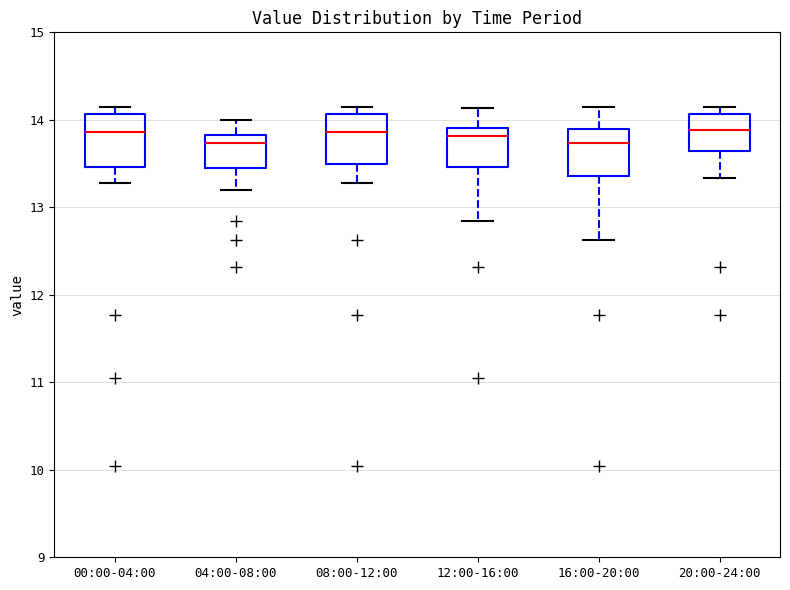

Where is the lower edge of the box for 08:00-12:00 on the y-axis? The values are not printed on the chart, so give them approximately, as read against the axis.

13.5